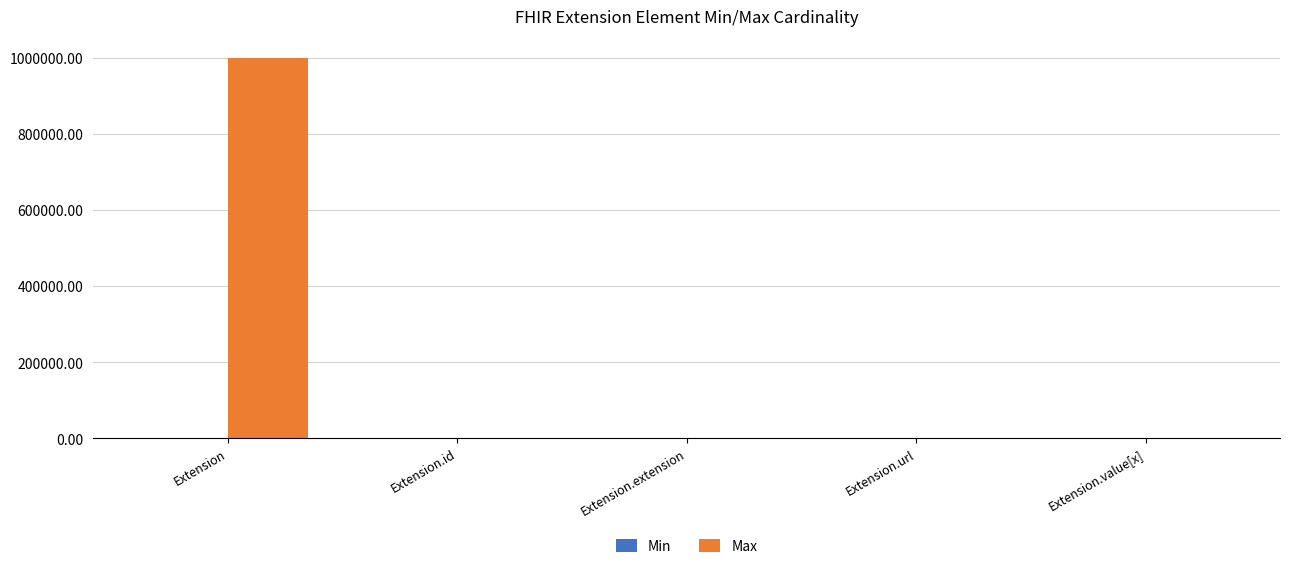

What is the highest value of the Max series?

999999